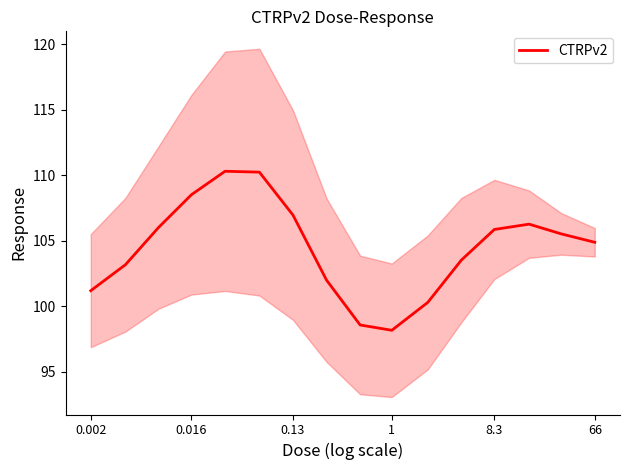

What is the highest value of the CTRPv2 series?

110.3